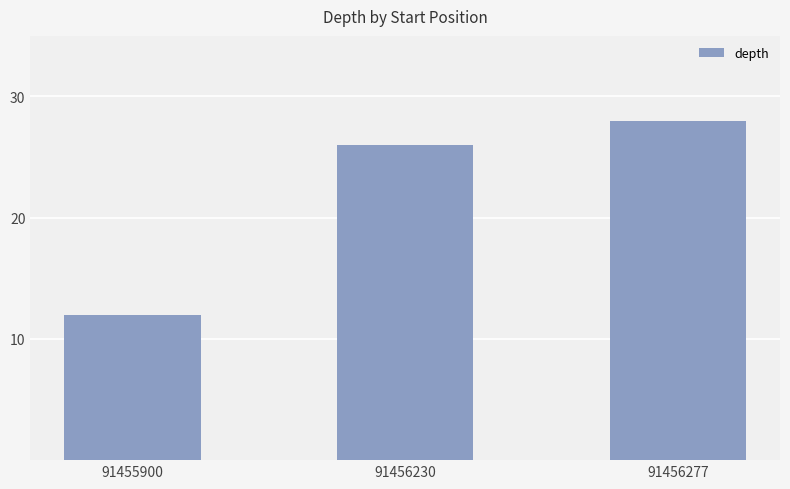

The value at 91456277 is 28. True or false?

True